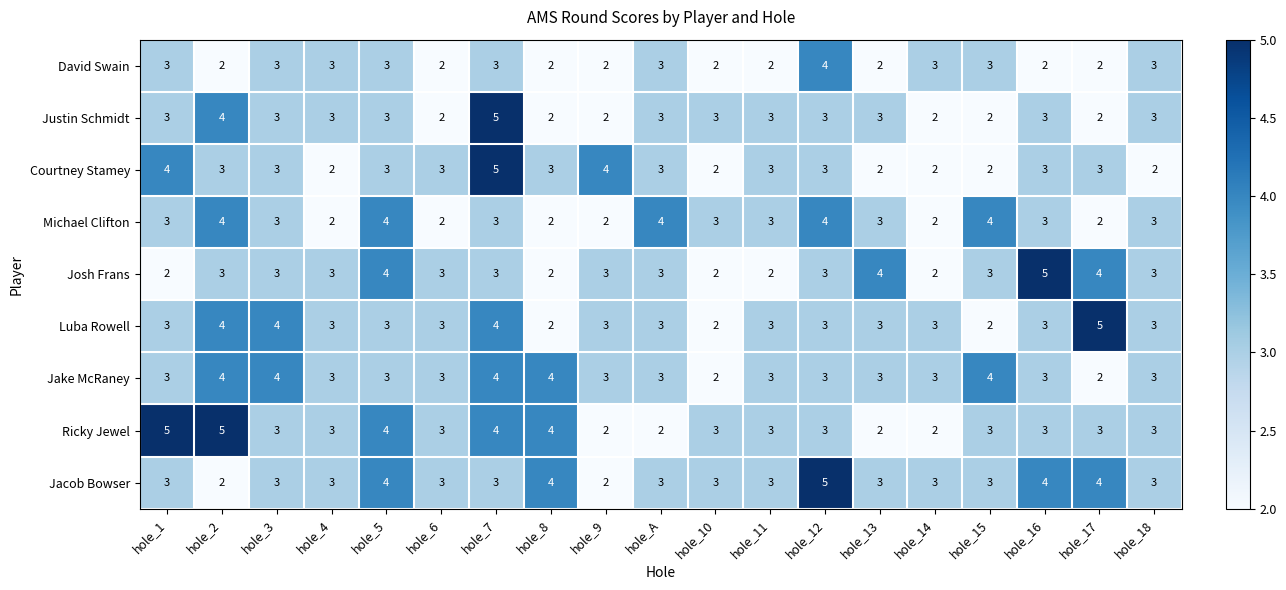

Count the number of data series in this chart.

9